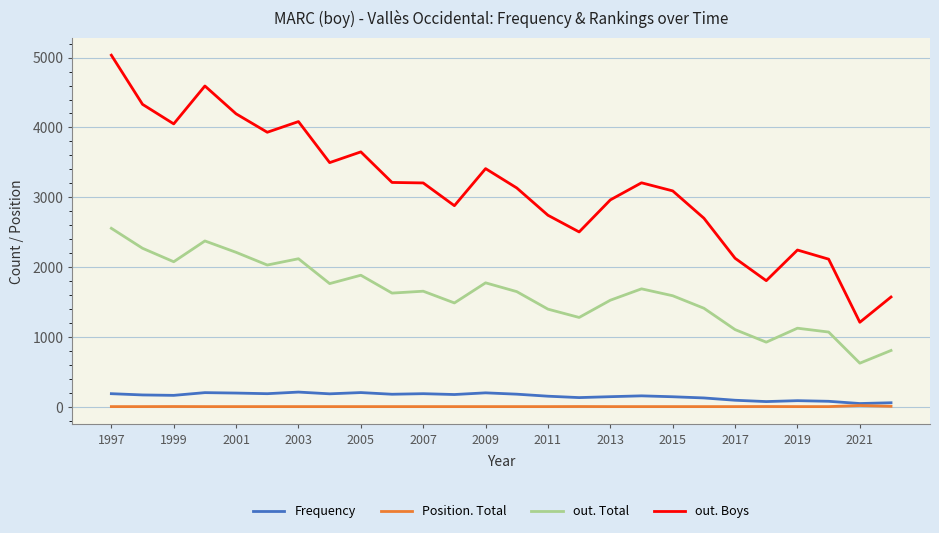

True or false: Position. Total and out. Total cross at least once.

False